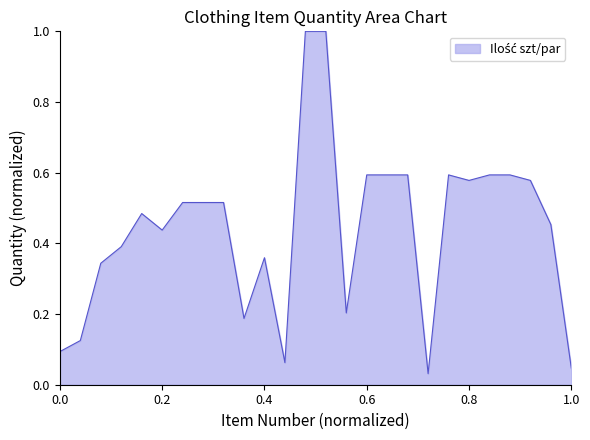

What is the maximum value shown in the chart?

1.0